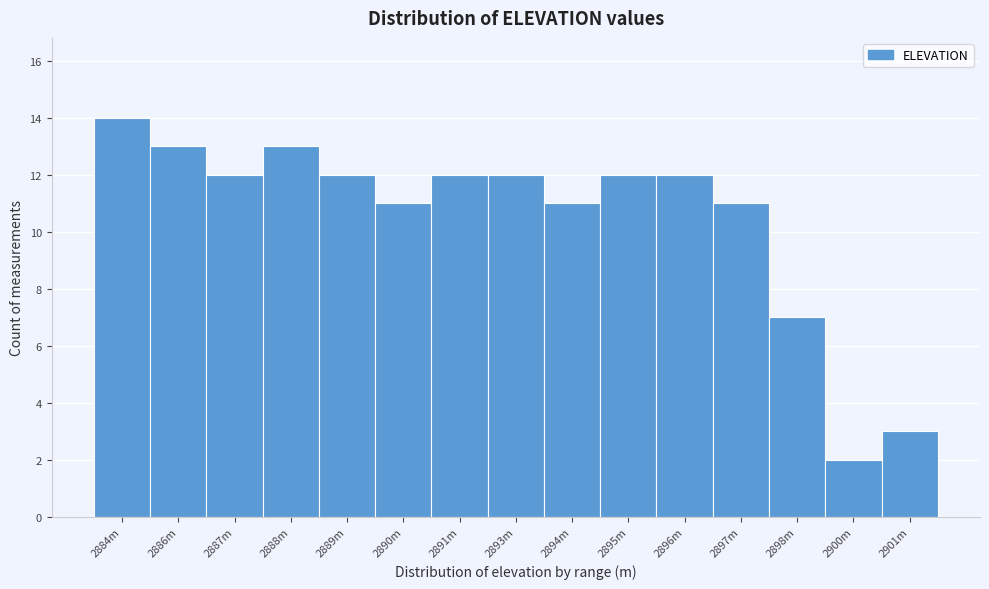

Reading right to left, transcribe all the data shown in this chart.

2901m=3	2900m=2	2898m=7	2897m=11	2896m=12	2895m=12	2894m=11	2893m=12	2891m=12	2890m=11	2889m=12	2888m=13	2887m=12	2886m=13	2884m=14